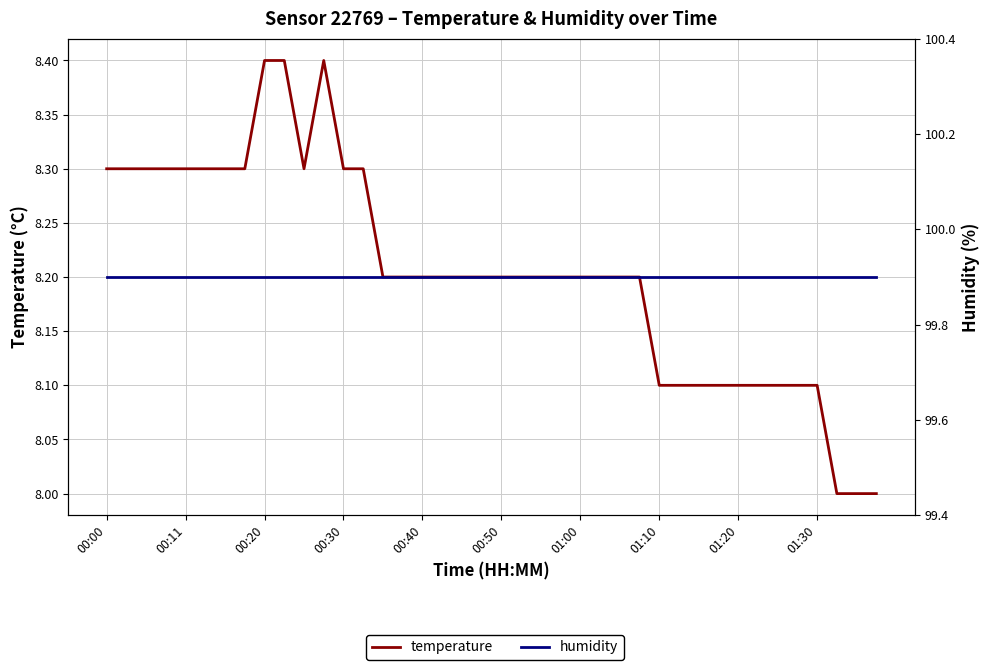

What is the sum of all humidity values?

3996.0